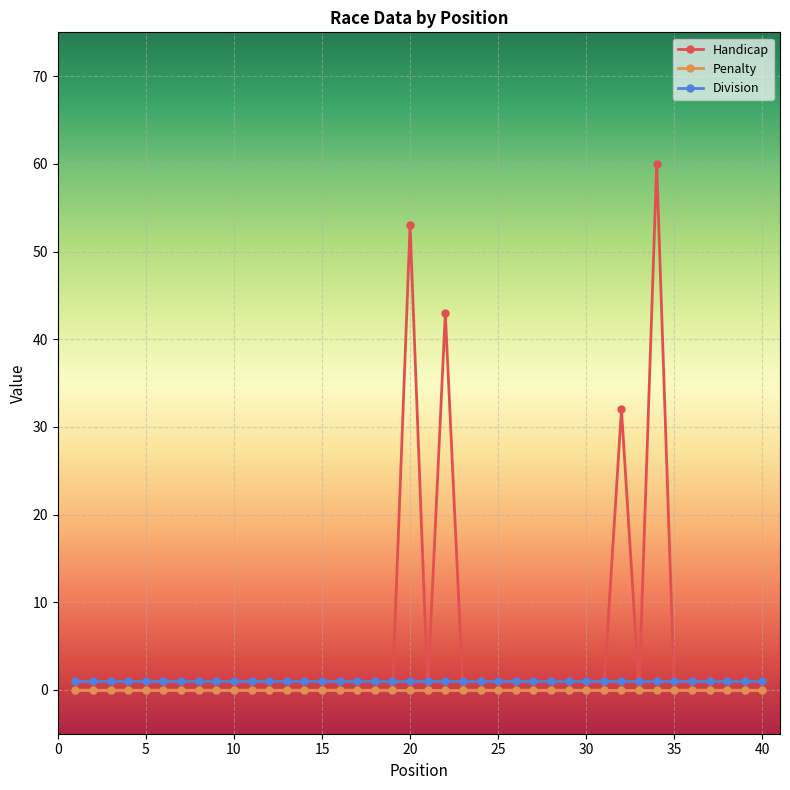

What are all the series names shown in the legend?

Handicap, Penalty, Division